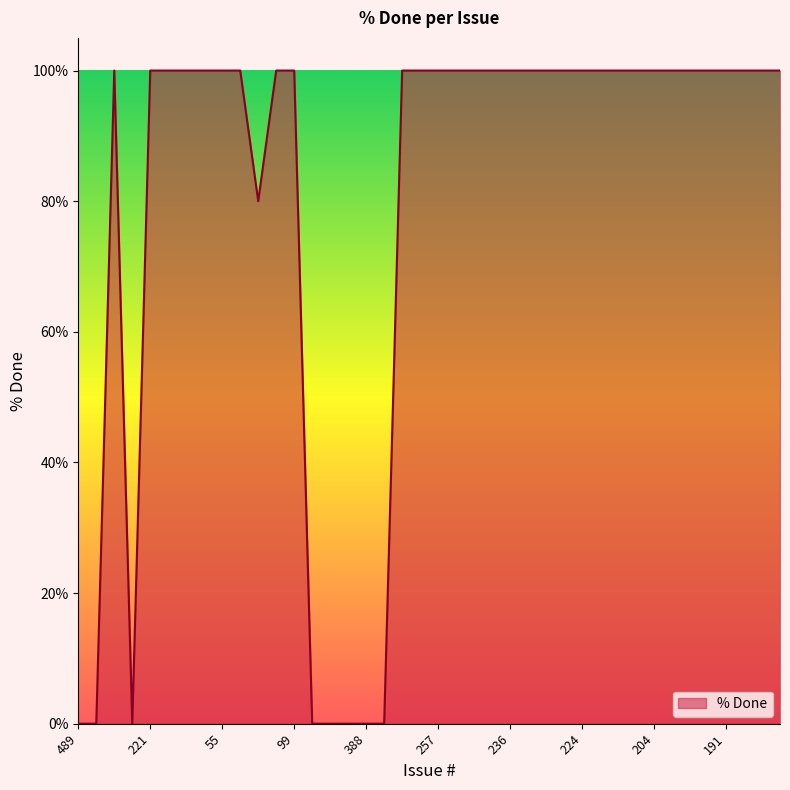

What is the greatest value displayed?

100